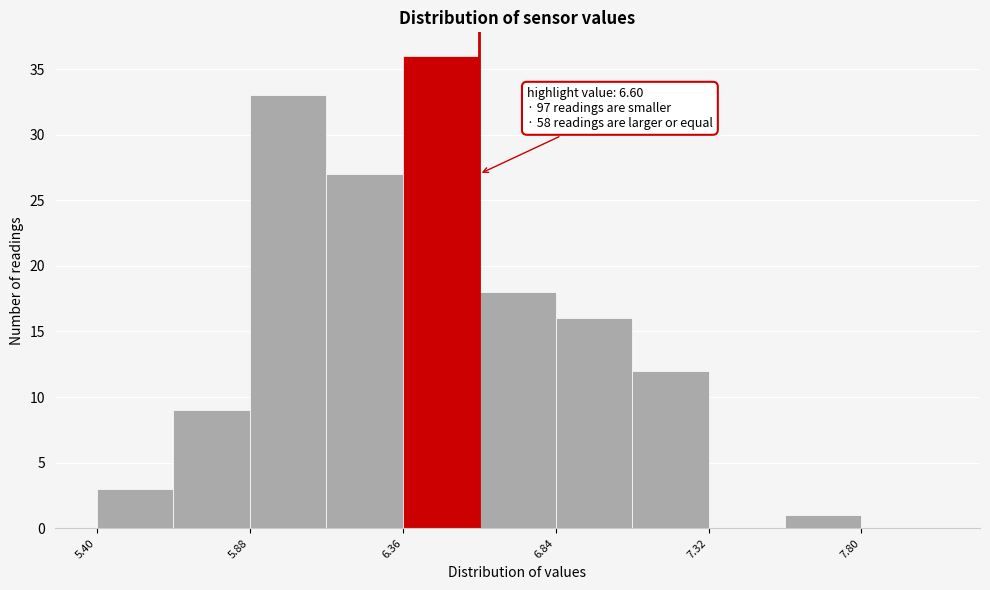

Over which range of the x-axis is the bar tallest?

6.36 to 6.60